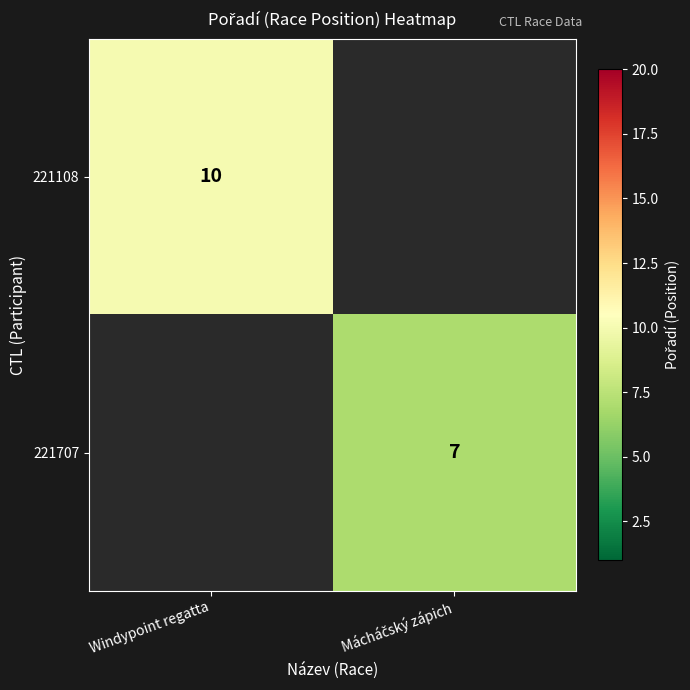

At how many categories does at least one series exceed 8?

1